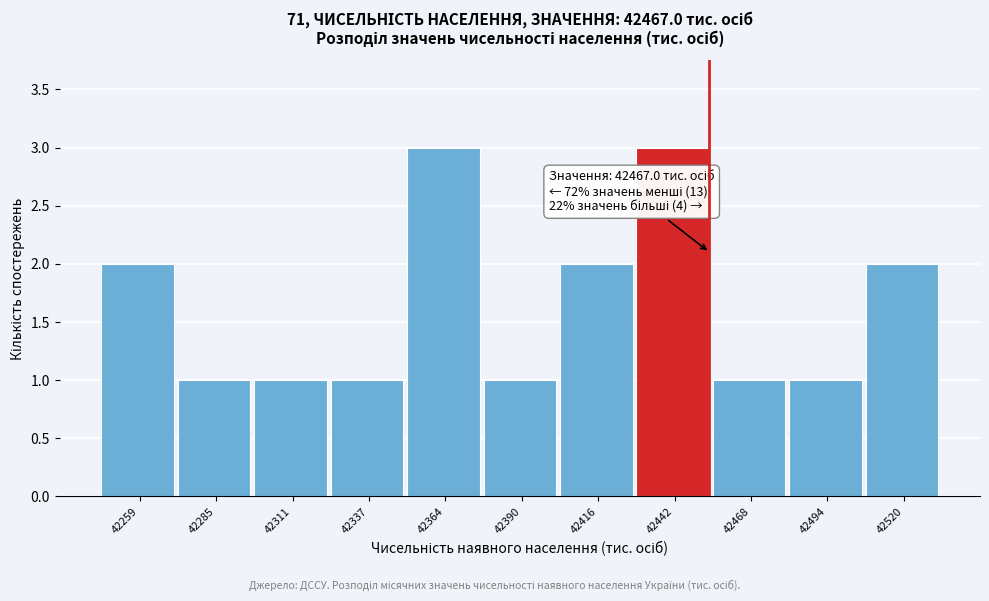

Reading left to right, what are all the values shown in this chart?

2	1	1	1	3	1	2	3	1	1	2